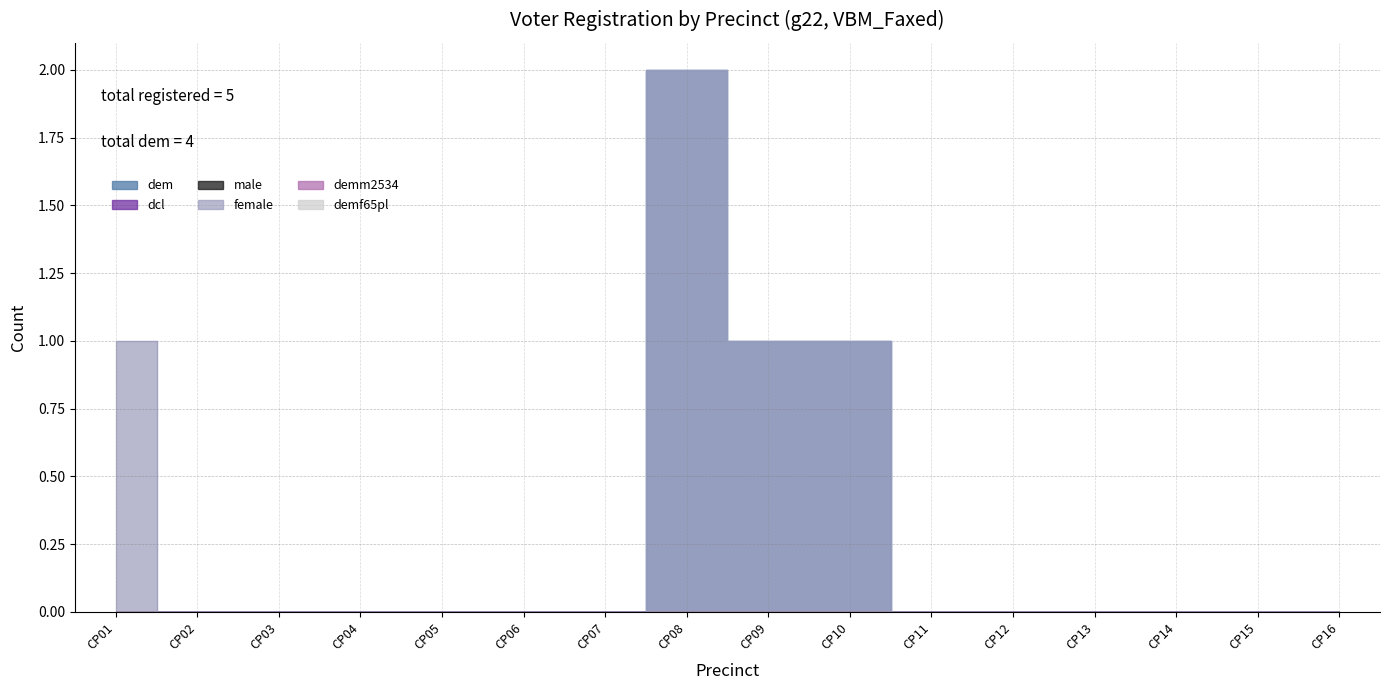

Between CP11 and CP04, which is larger?

CP11